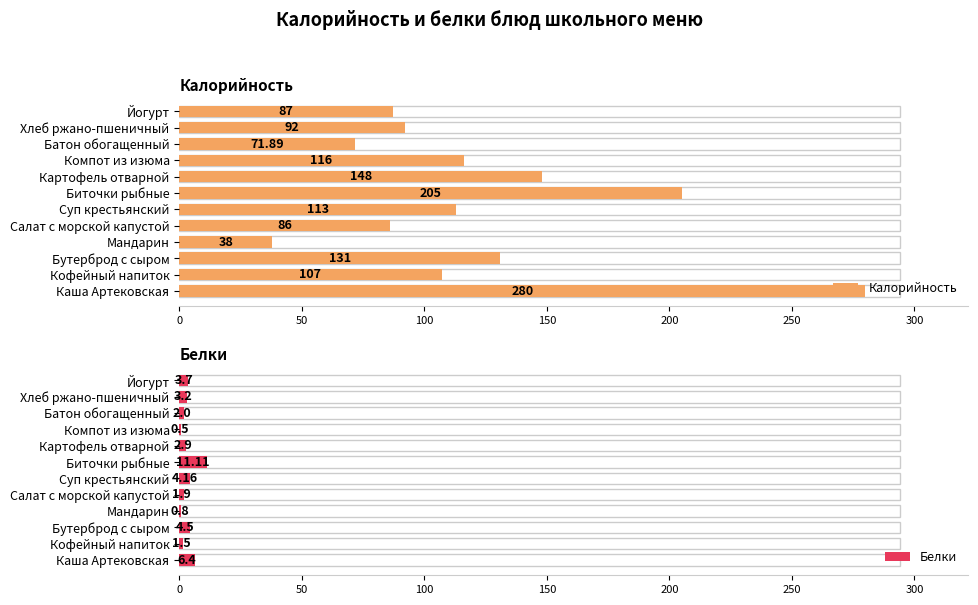

What are all the series names shown in the legend?

Калорийность, Белки